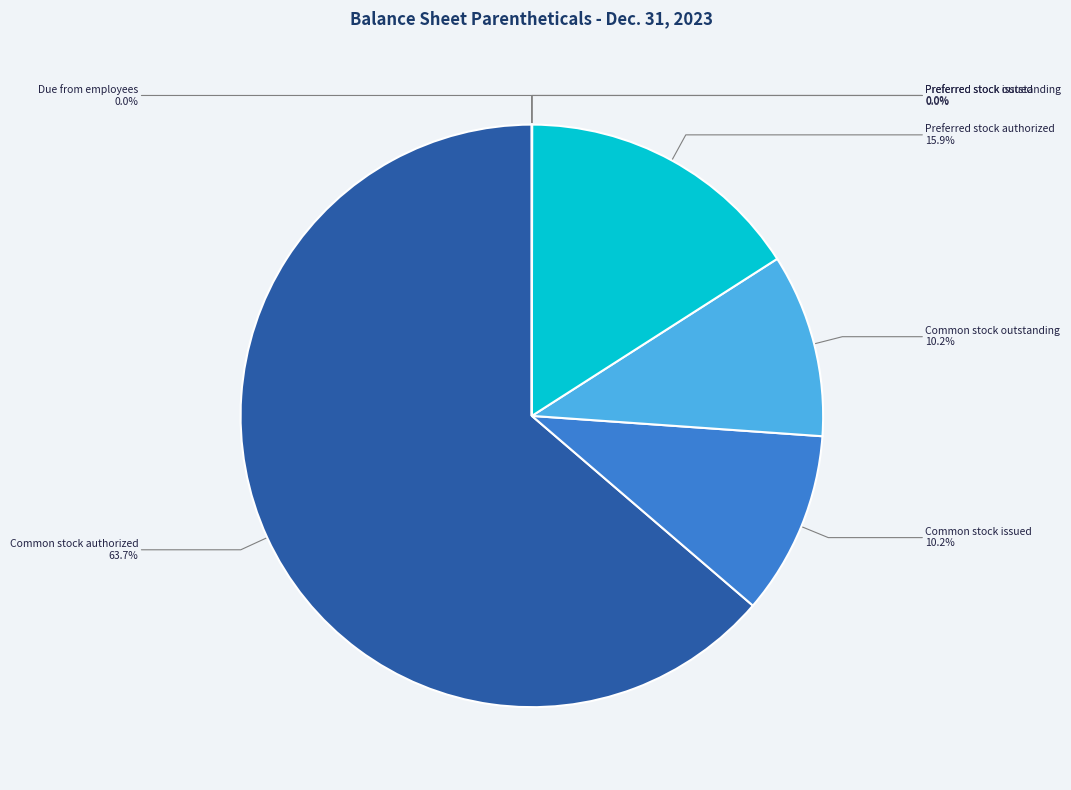

What is the largest slice in the pie chart?

Common stock authorized